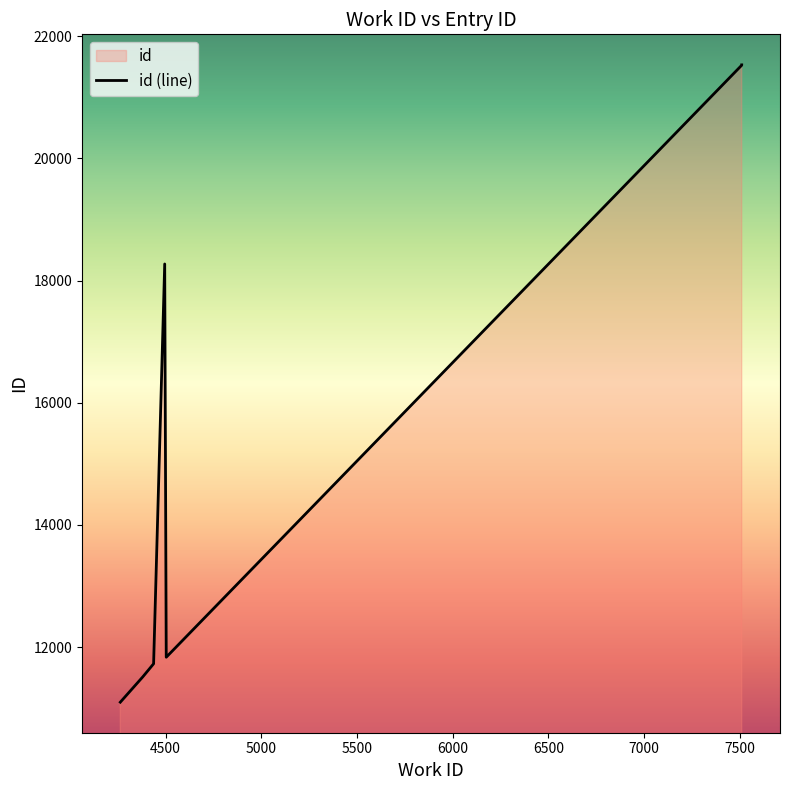

What is the smallest value displayed?

11097